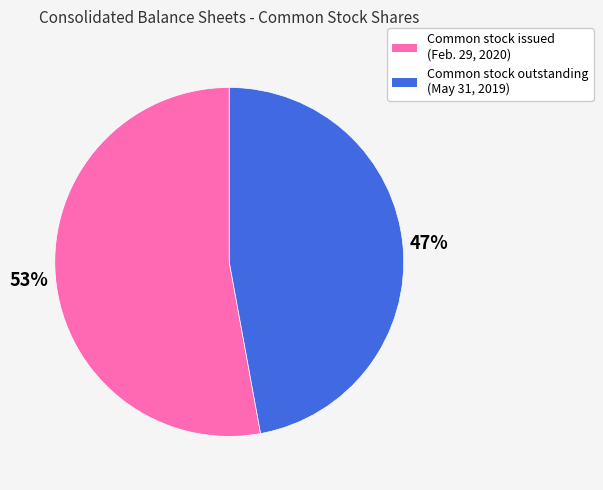

Does any single category account for the majority?

Yes